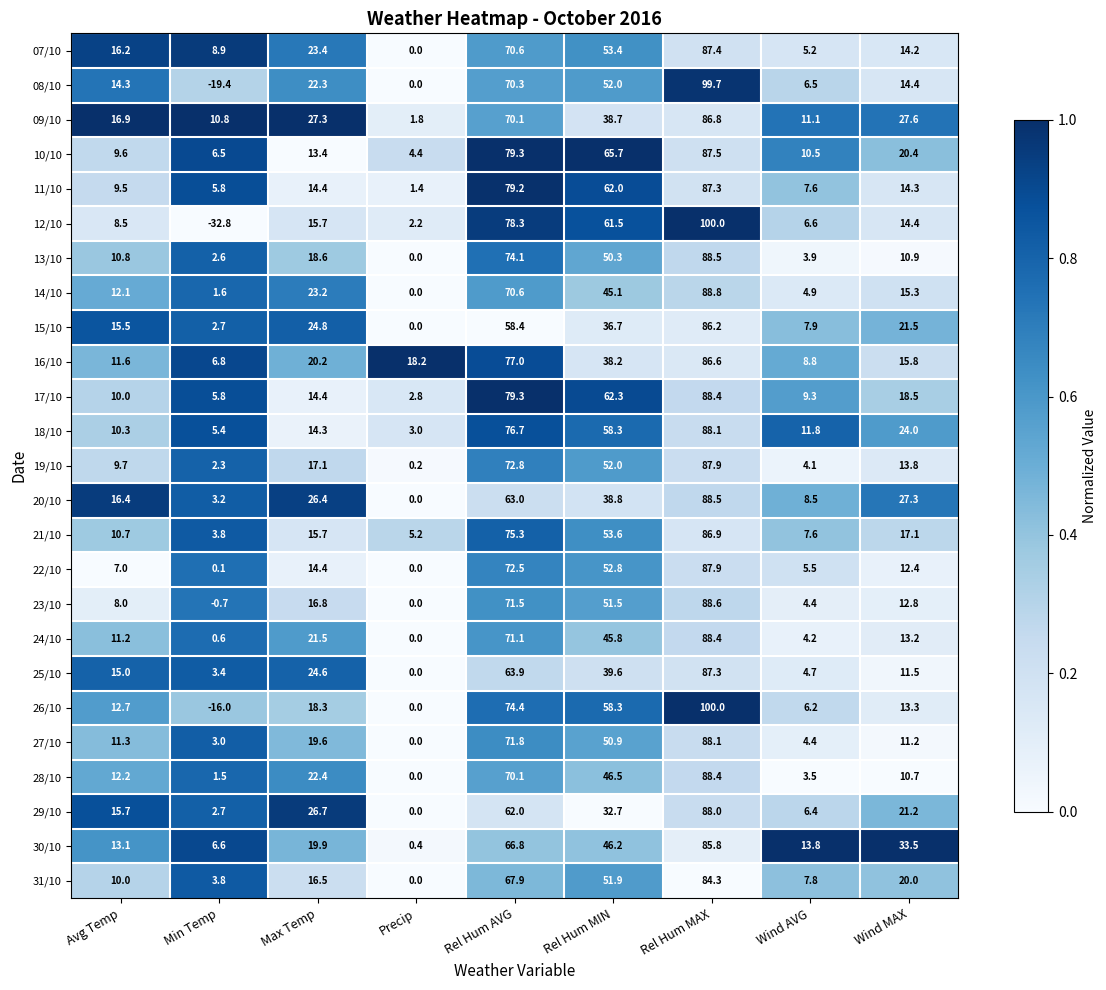

Rank the categories by 28/10 value from lowest to highest.

Precip, Min Temp, Wind AVG, Wind MAX, Avg Temp, Max Temp, Rel Hum MIN, Rel Hum AVG, Rel Hum MAX